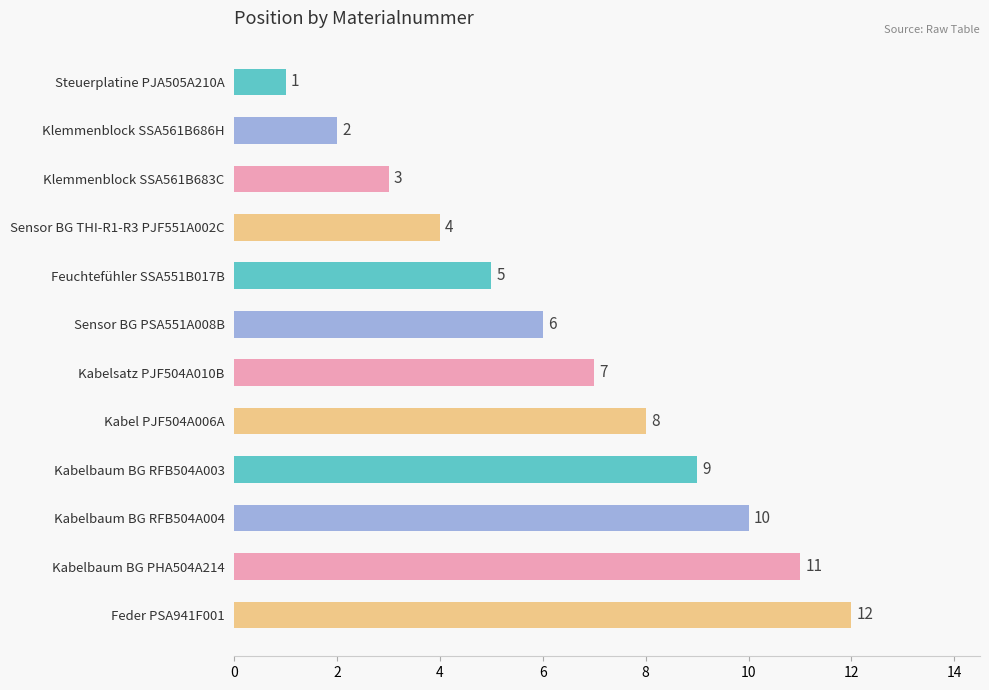

Which has a higher value, Steuerplatine PJA505A210A or Kabel PJF504A006A?

Kabel PJF504A006A